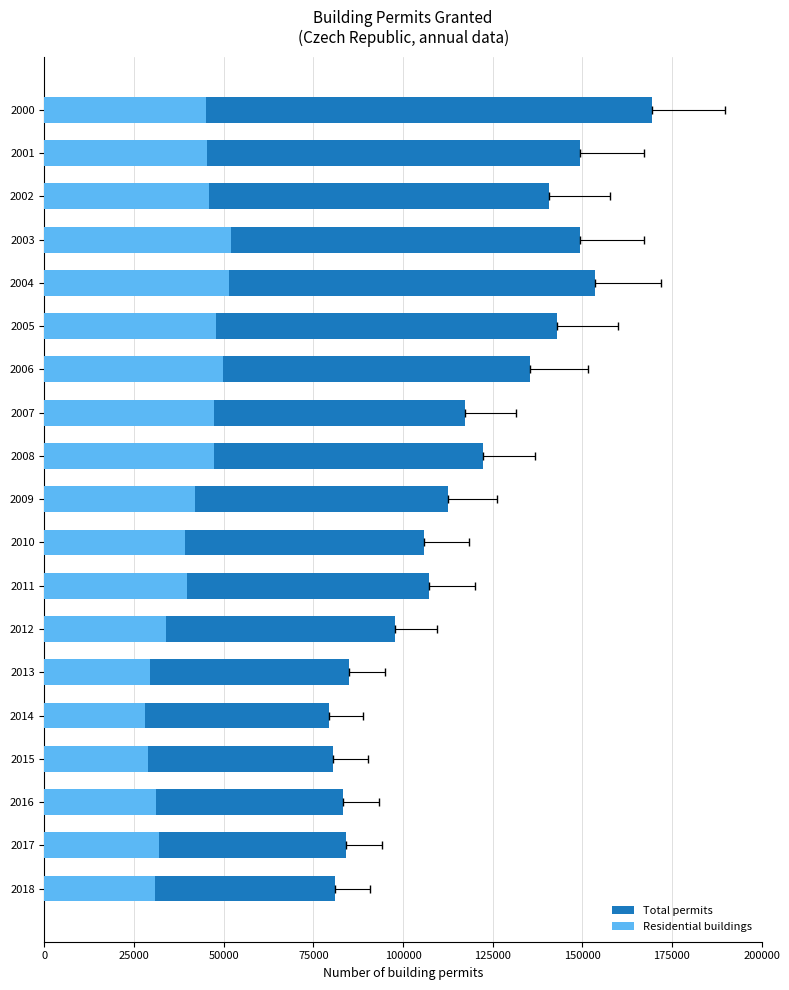

Which category has the lowest value in the Total permits series?

2014